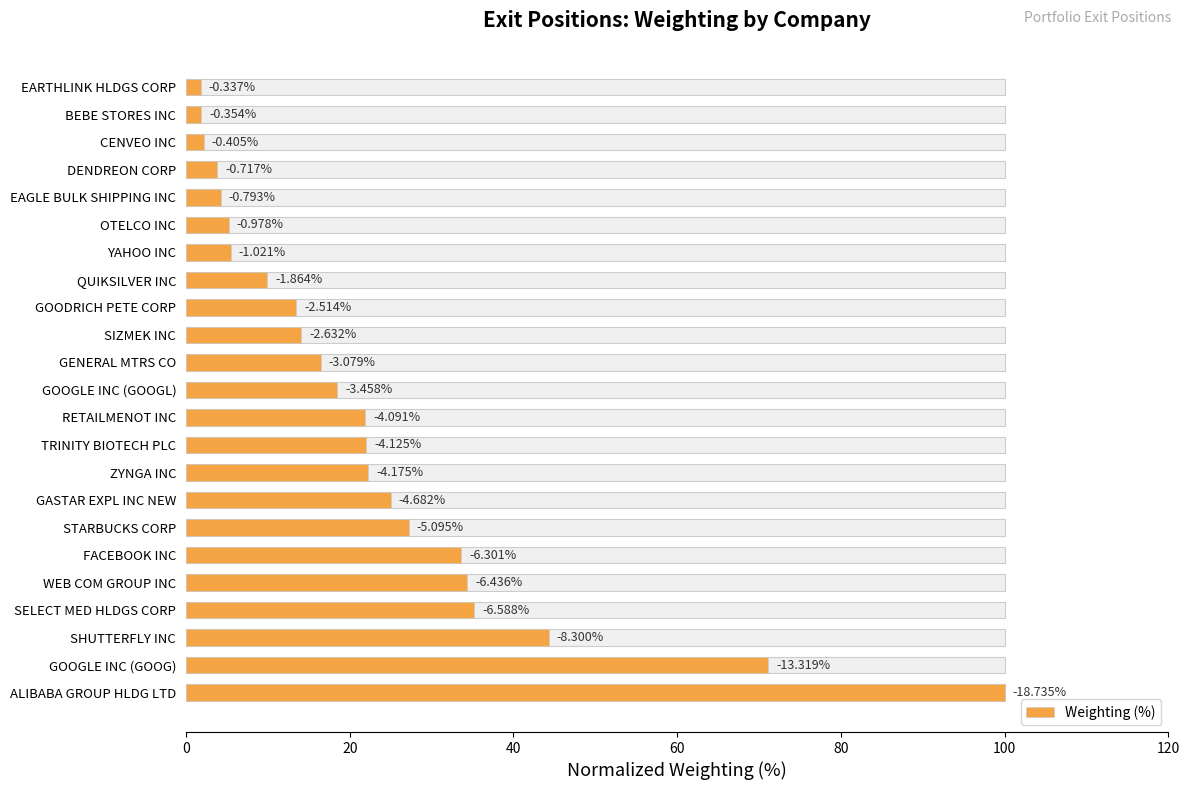

Reading left to right, extract all data points from this chart.

1.8	1.9	2.2	3.8	4.2	5.2	5.4	9.9	13.4	14.0	16.4	18.5	21.8	22.0	22.3	25.0	27.2	33.6	34.4	35.2	44.3	71.1	100.0